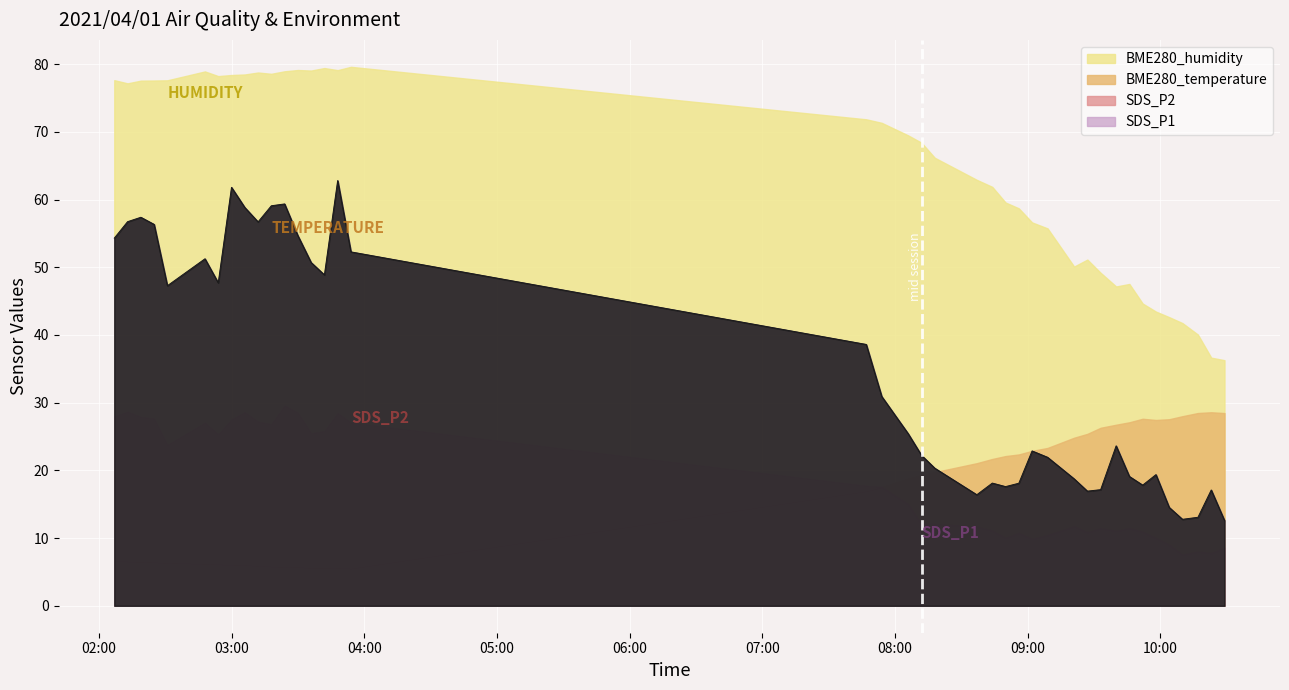

What are all the series names shown in the legend?

SDS_P1, SDS_P2, BME280_temperature, BME280_humidity